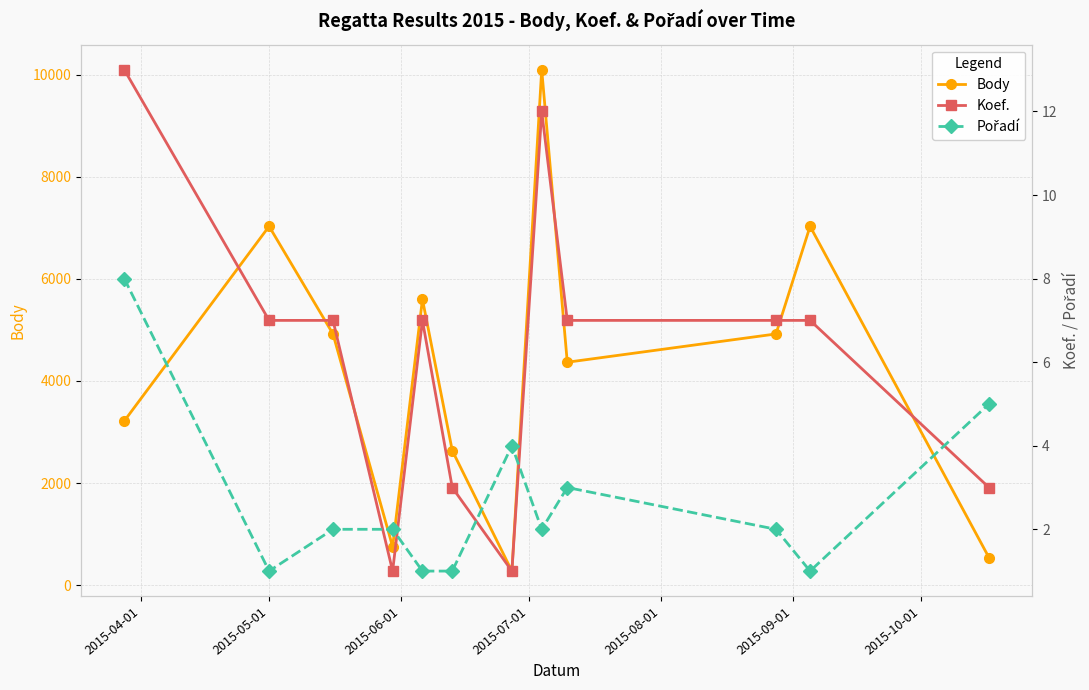

What is the highest value of the Body series?

10096